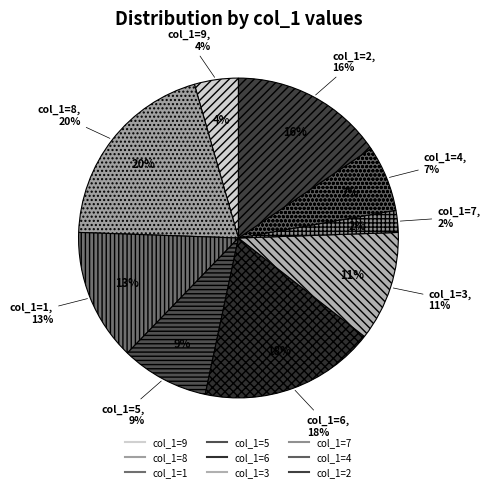

How many slices are in this pie chart?

9